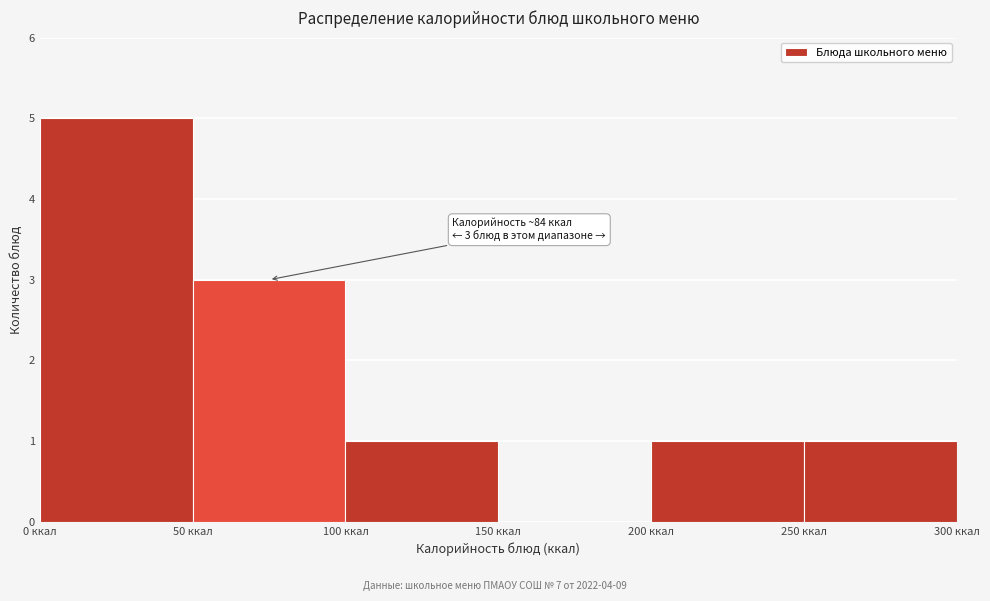

Which range on the x-axis has the tallest bar?

0 to 50